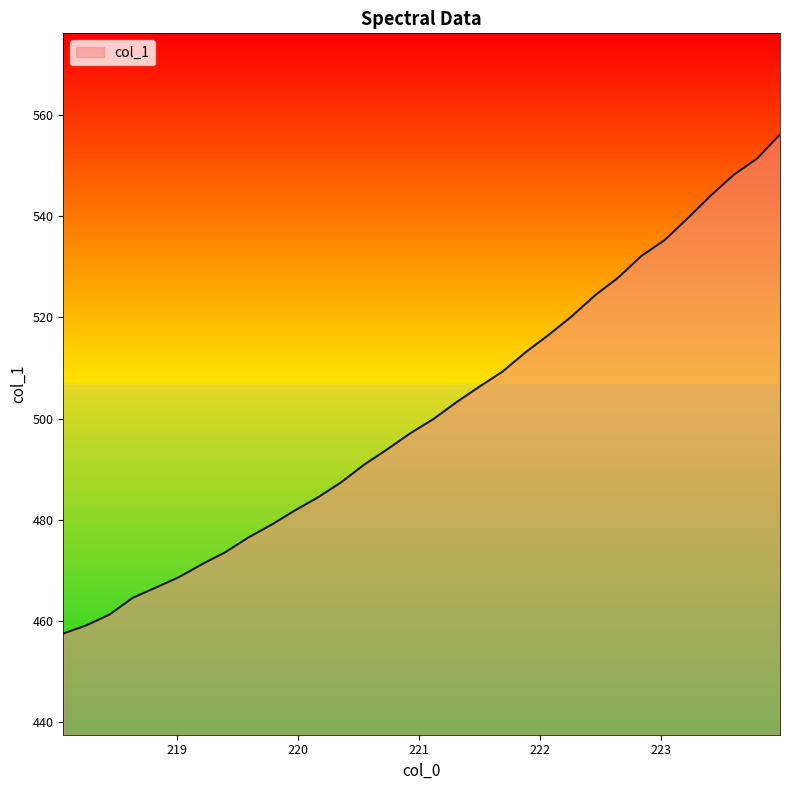

What is the smallest value displayed?

457.5